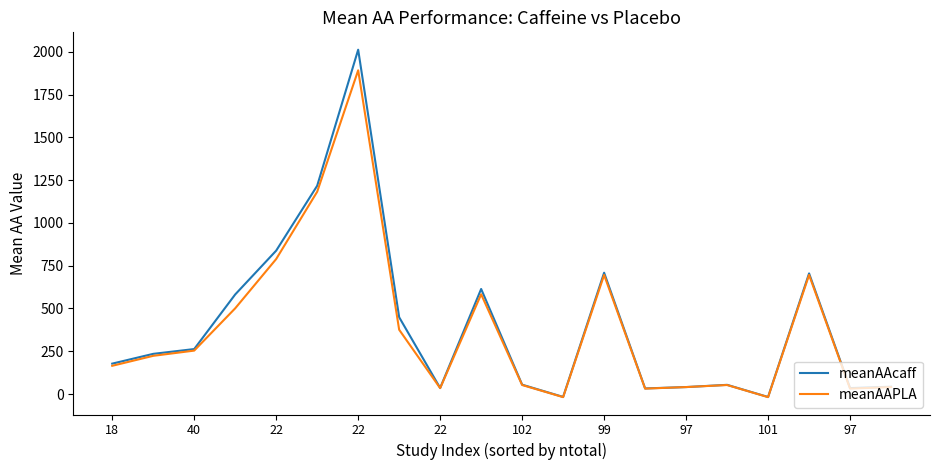

Rank the series by their maximum value, from highest to lowest.

meanAAcaff, meanAAPLA